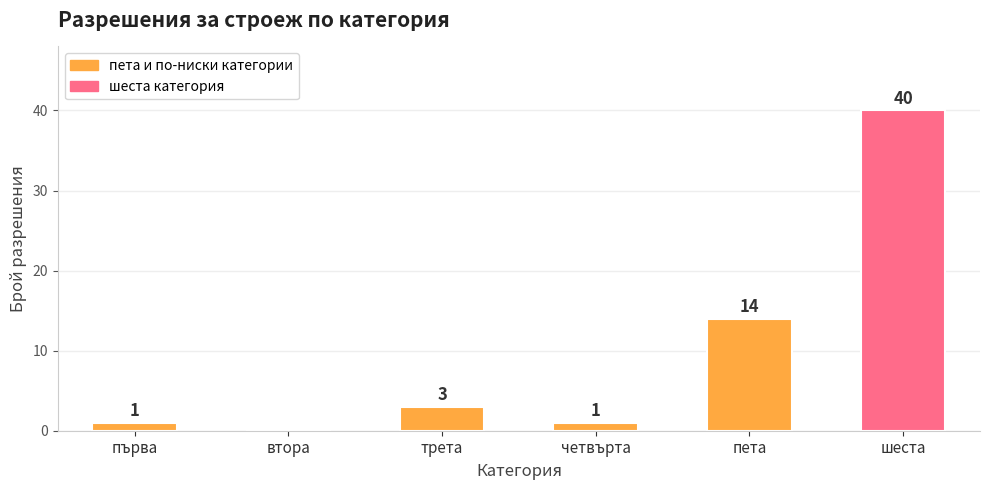

Which has a higher value, пета or трета?

пета